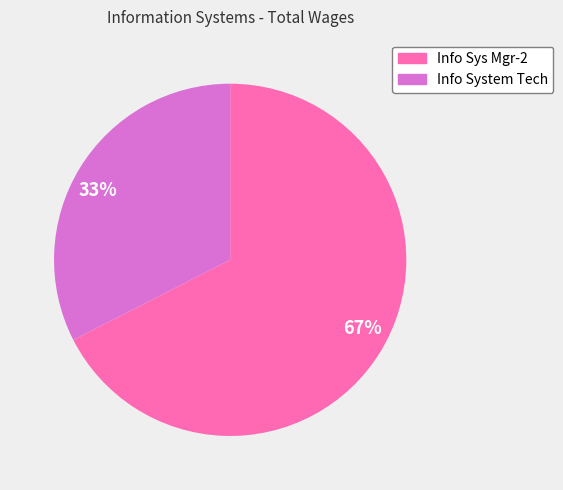

Rank the categories by value from lowest to highest.

33%, 67%